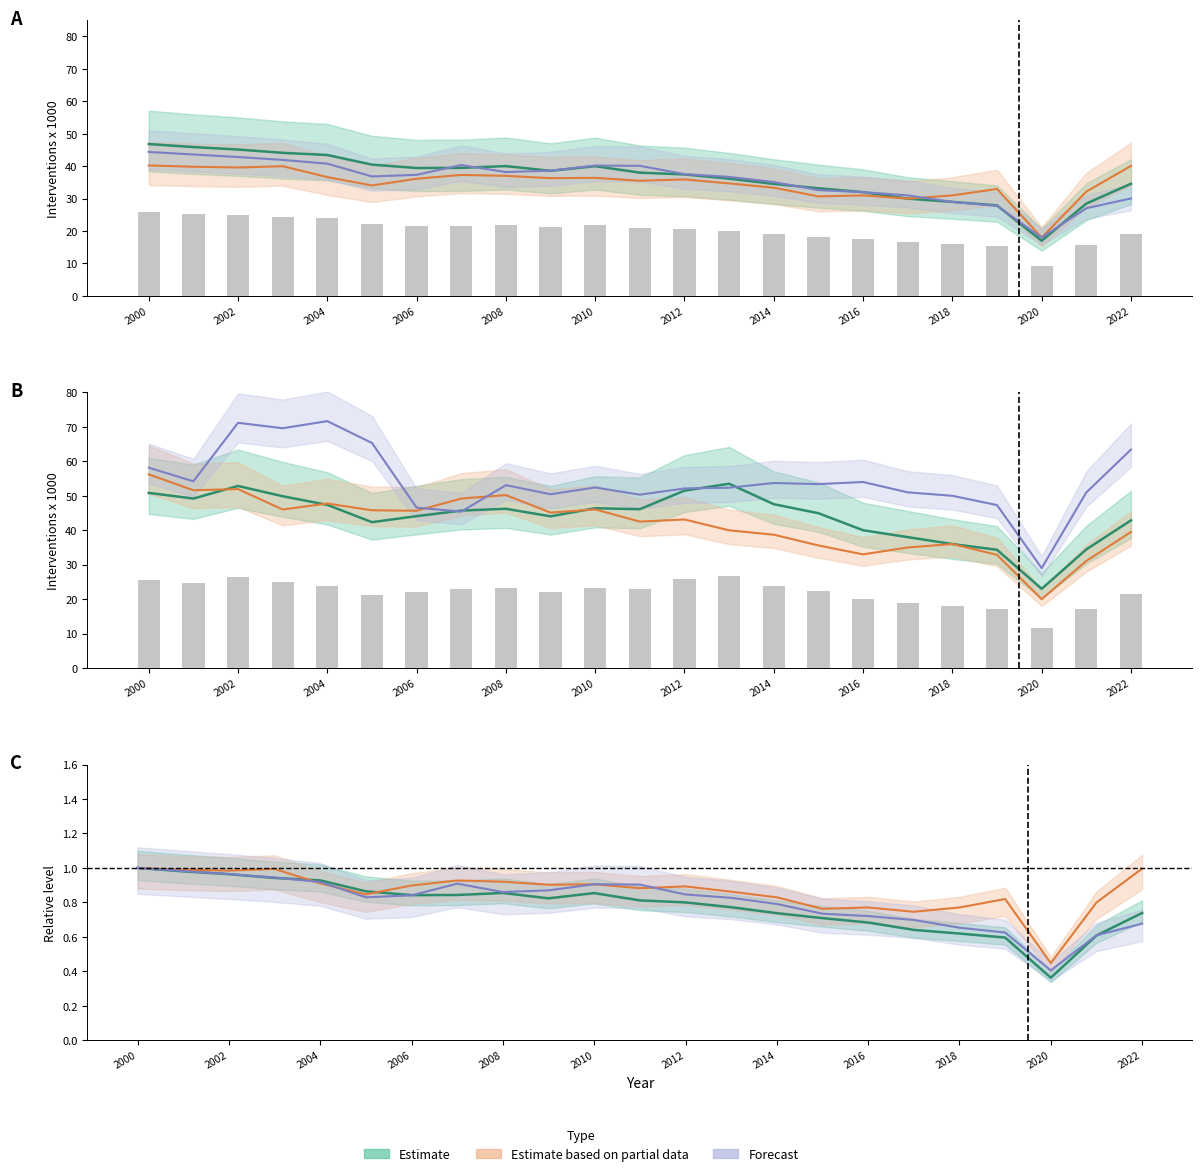

What is the difference between the Colima values at 2009 and 2013?

5.2